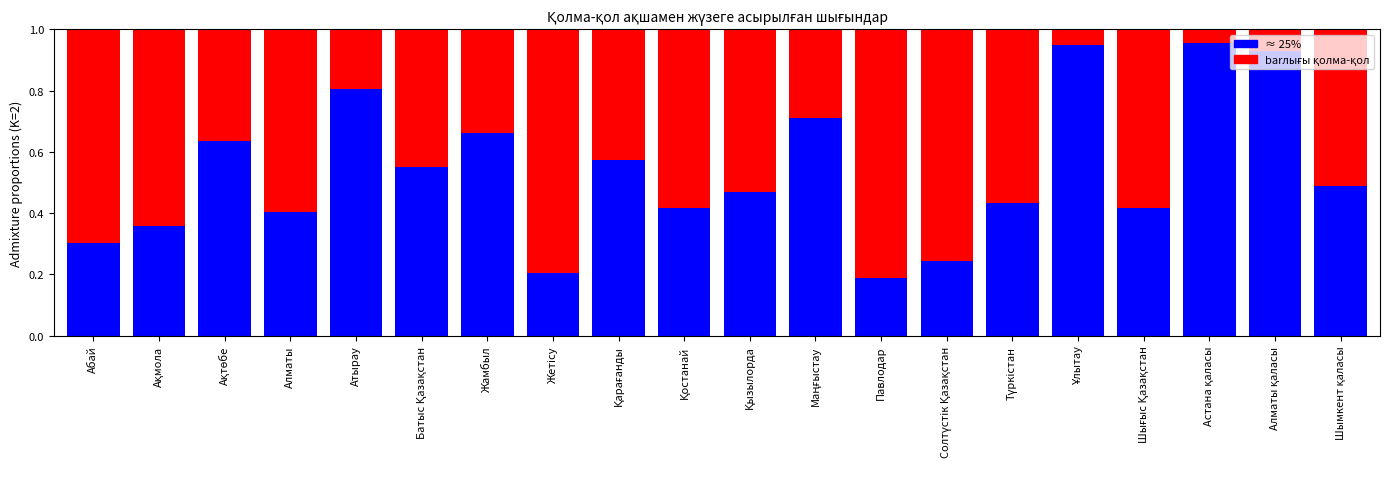

What is the sum of all ≈ 25% values?

10.7